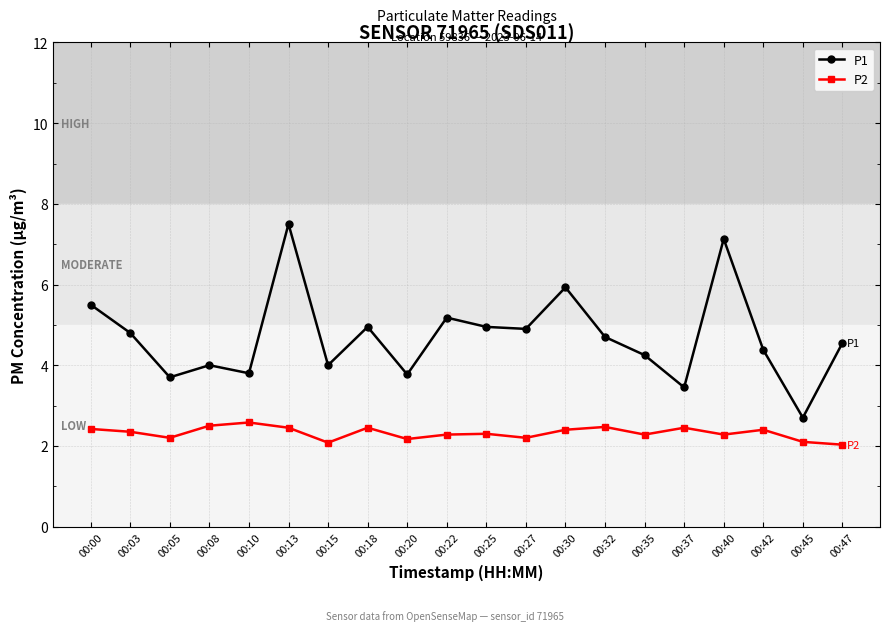

Does the chart have visible grid lines?

Yes